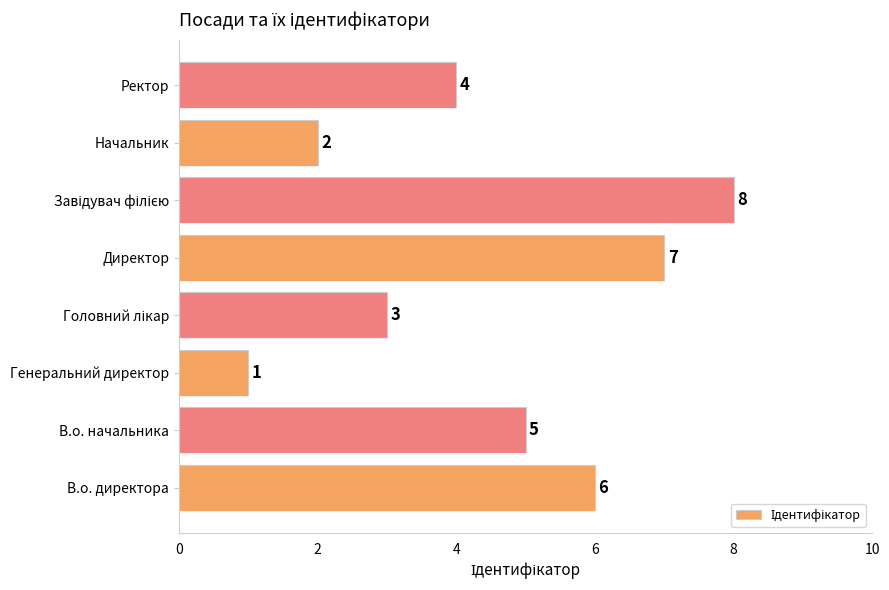

Approximately how many times larger is the value at Ректор compared to Начальник?

2.0